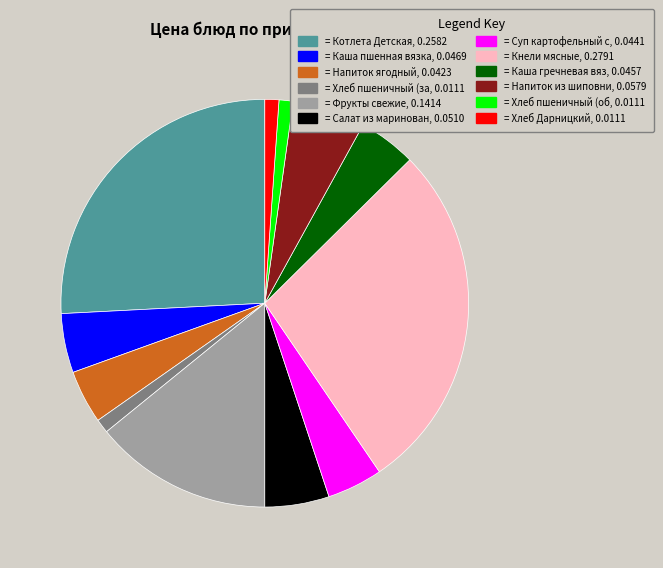

The = Хлеб пшеничный (об, 0.0111 slice represents 1% of the pie. True or false?

True